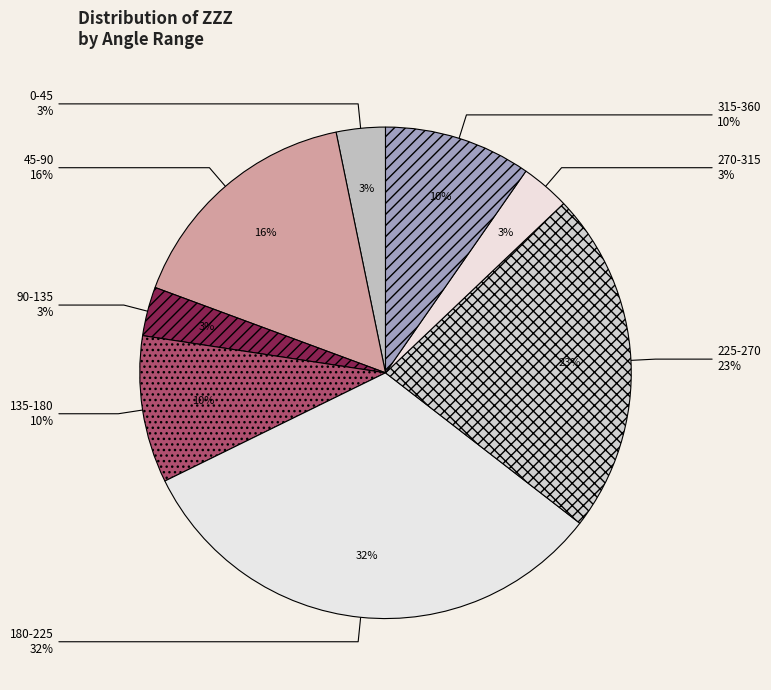

Which has a higher value, 180-225 or 0-45?

180-225